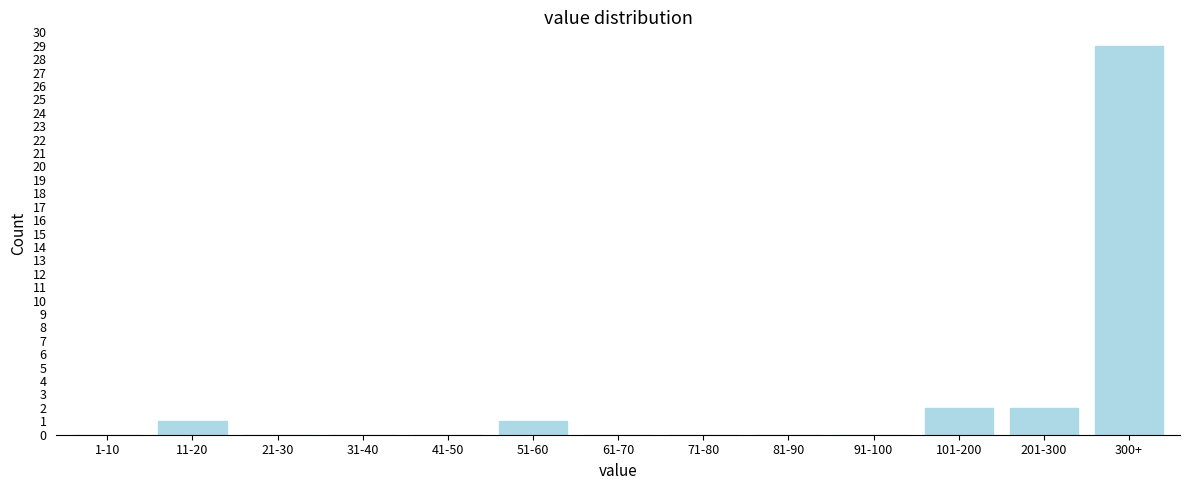

Reading right to left, list all the values displayed in this chart.

300+=29	201-300=2	101-200=2	91-100=0	81-90=0	71-80=0	61-70=0	51-60=1	41-50=0	31-40=0	21-30=0	11-20=1	1-10=0